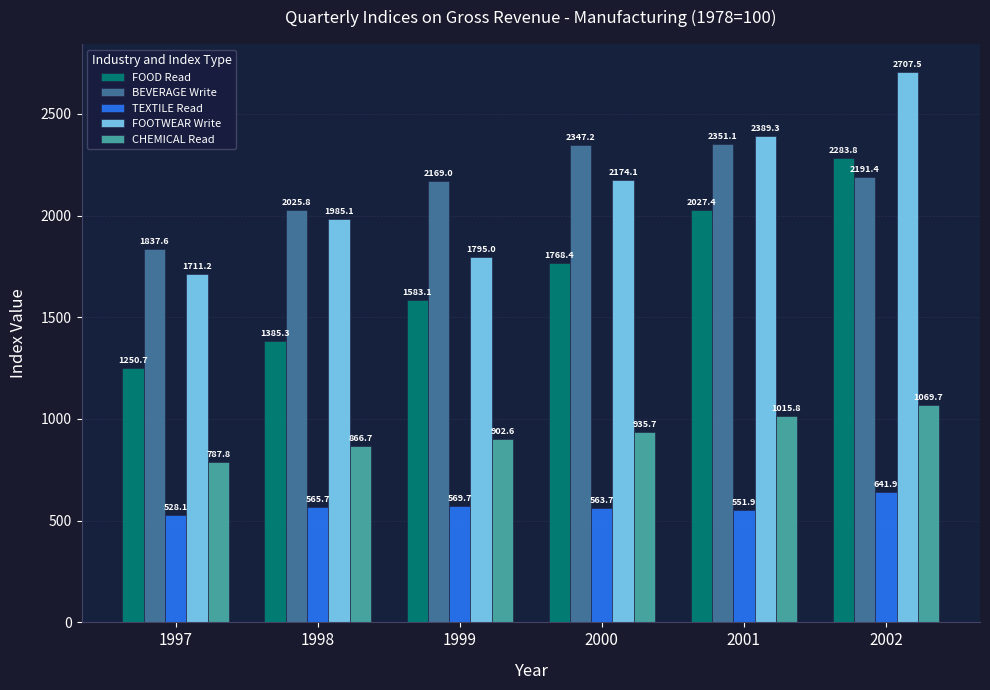

The FOOTWEAR Write series shows 2707.5 at 2002. True or false?

True